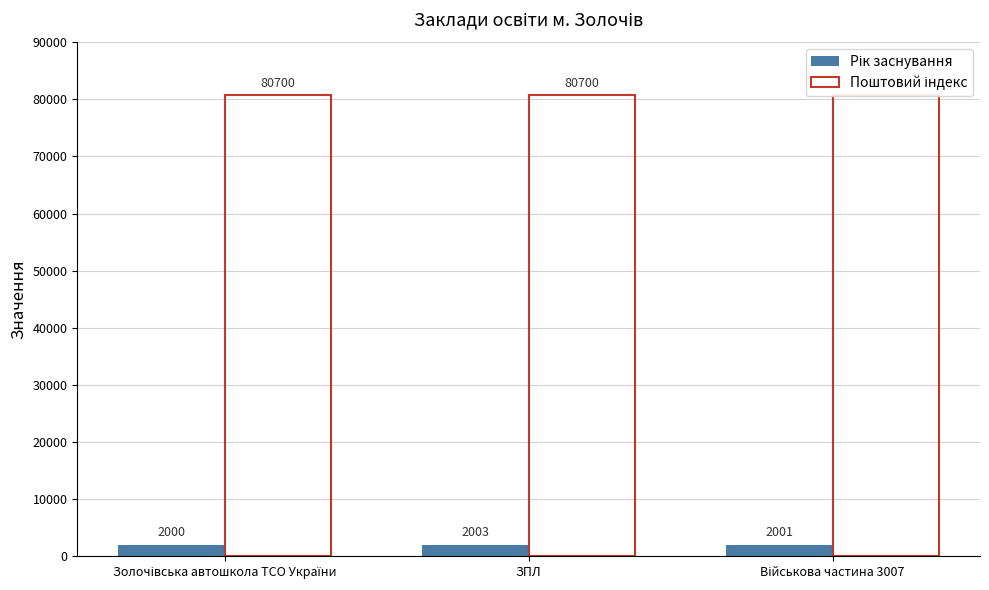

What are all the series names shown in the legend?

Рік заснування, Поштовий індекс